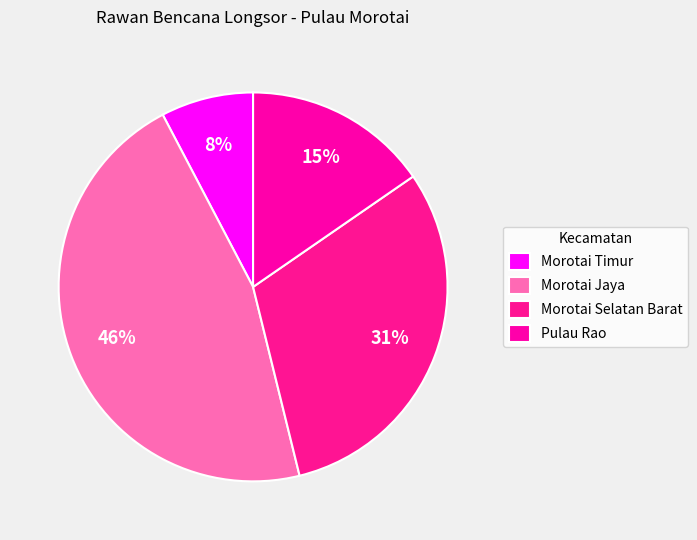

Approximately how many times larger is the value at Morotai Jaya compared to Morotai Selatan Barat?

1.5